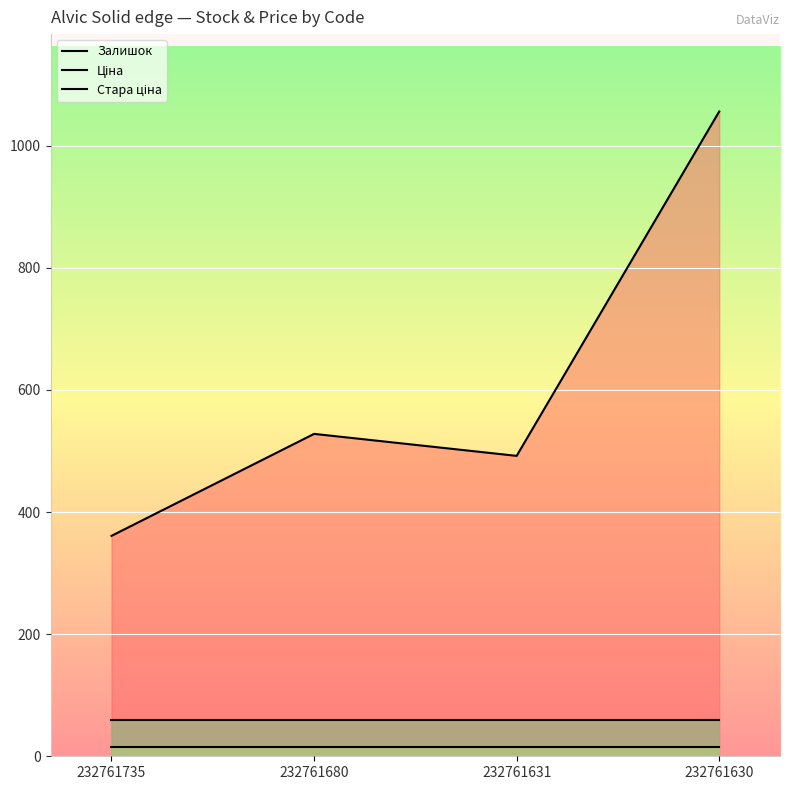

What is the value of the Стара ціна point at the 4th from the left?

60.0